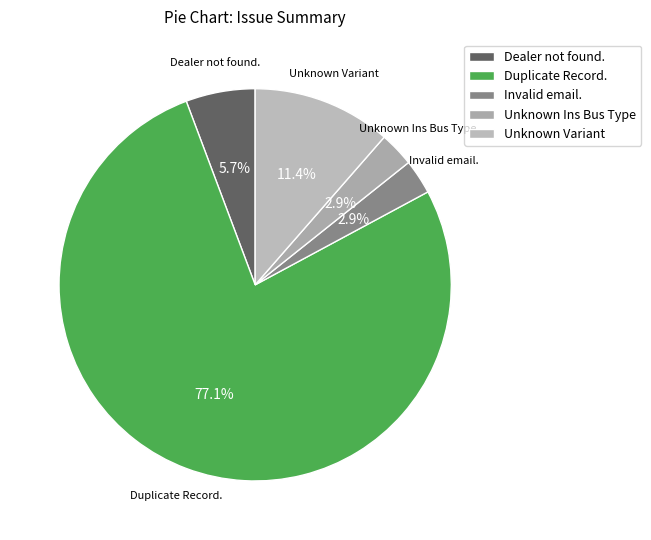

Combined, do Unknown Ins Bus Type and Unknown Variant account for over 50%?

No